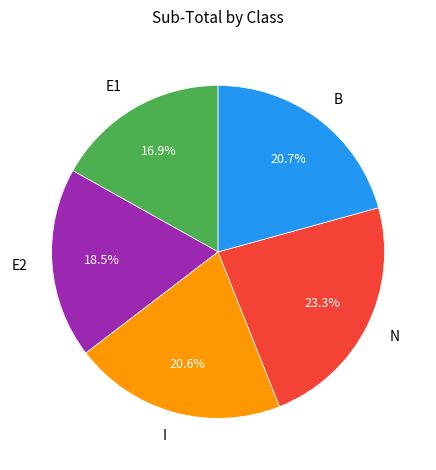

Is there any slice that represents more than half of the pie?

No